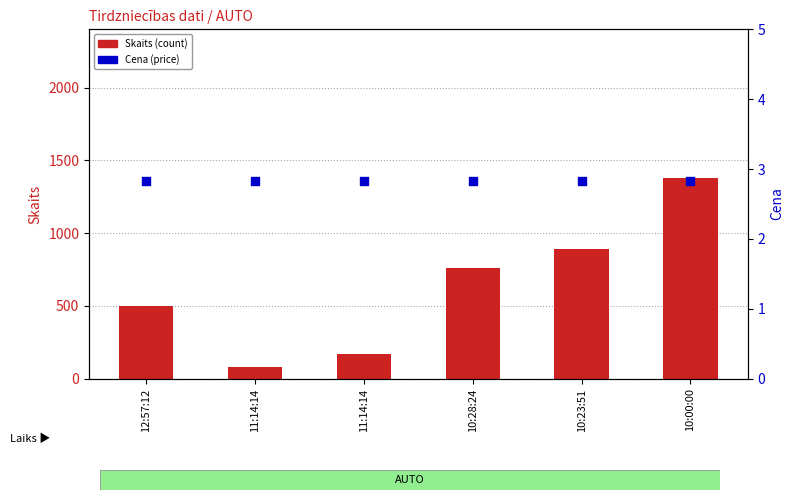

Is the value of Cena at 10:23:51 greater than the value of Skaits at 10:28:24?

No